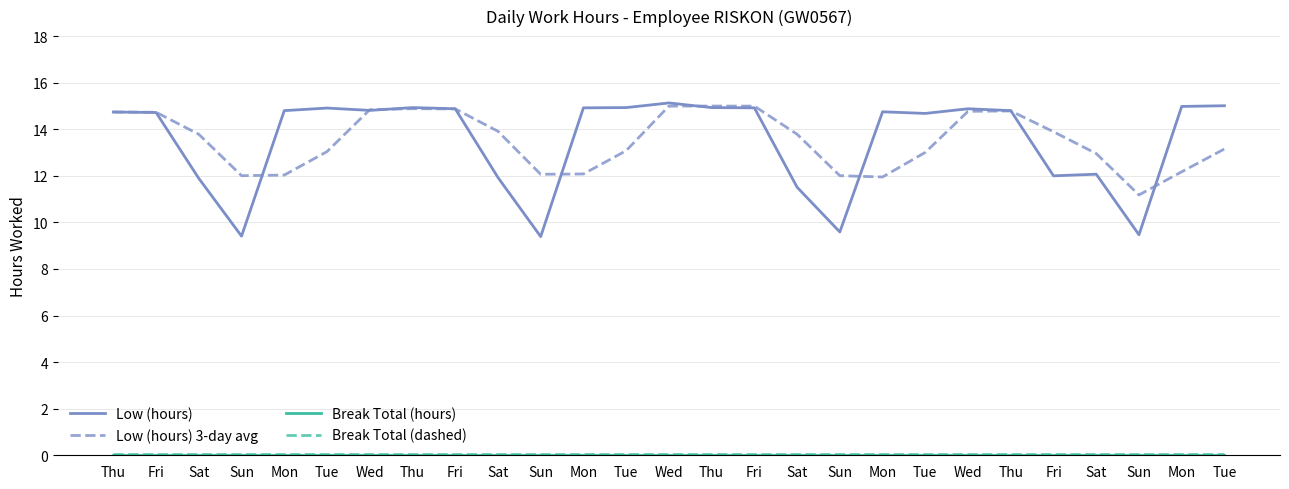

Is this an area chart (filled region under the line)?

No